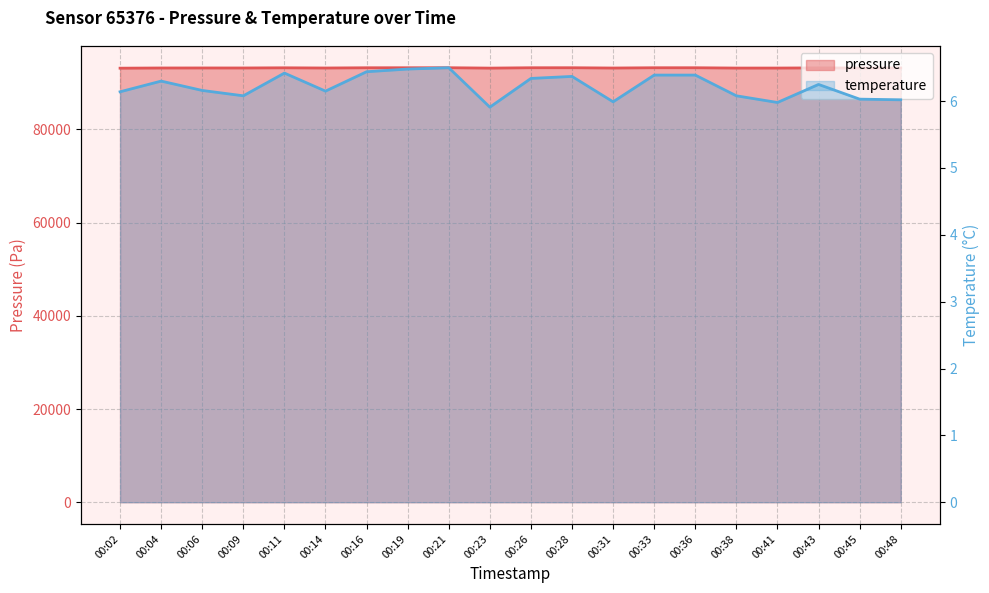

What are all the series names shown in the legend?

pressure, temperature